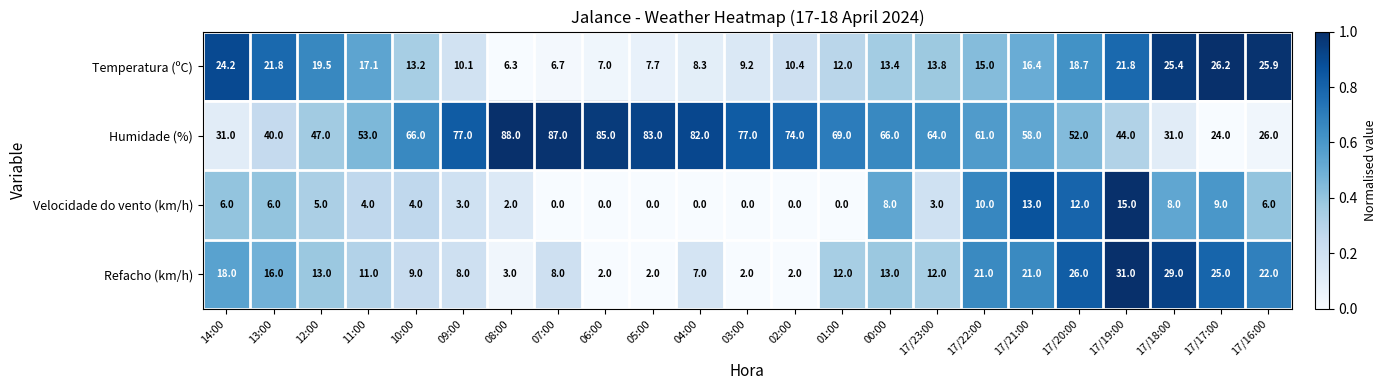

What is the difference between the maximum and second lowest values in the Temperatura (ºC) series?

19.5